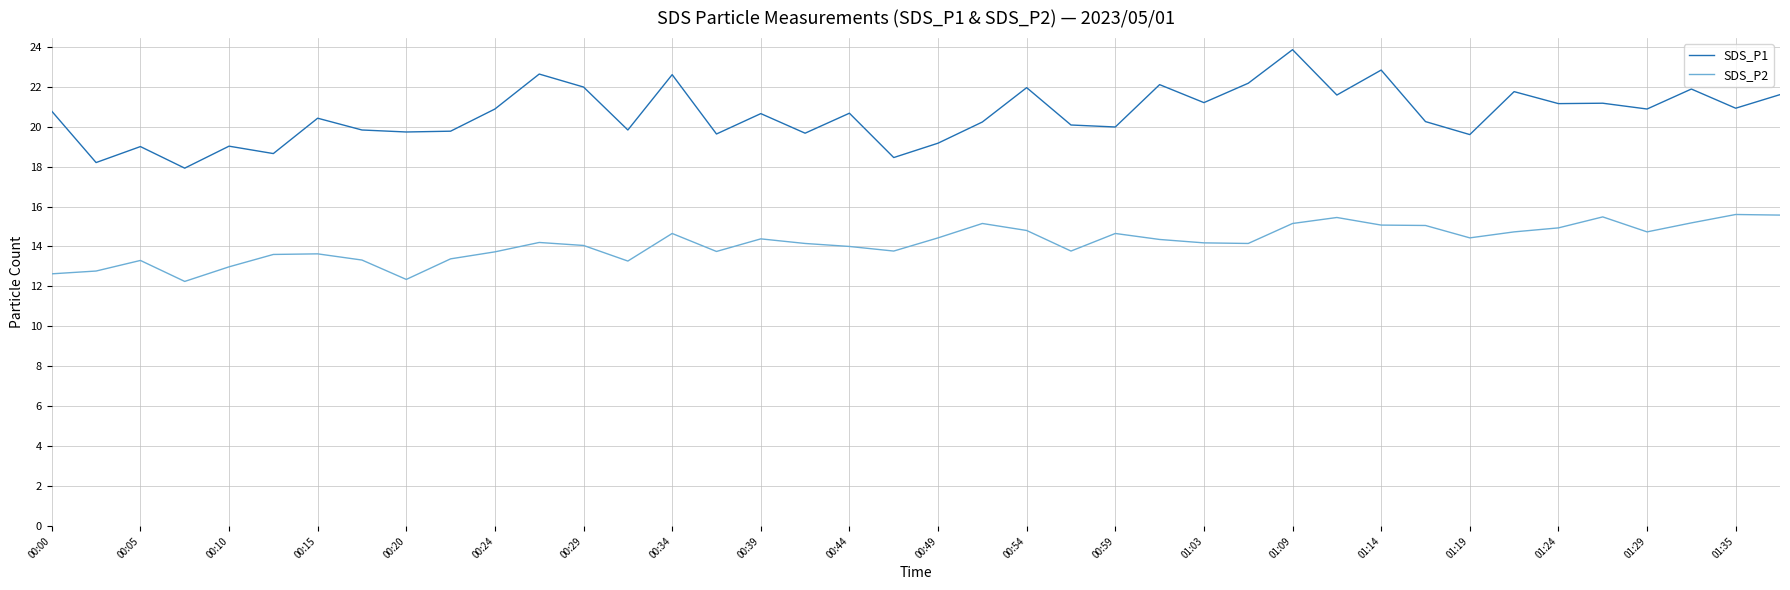

Which series has the largest total across all categories?

SDS_P1